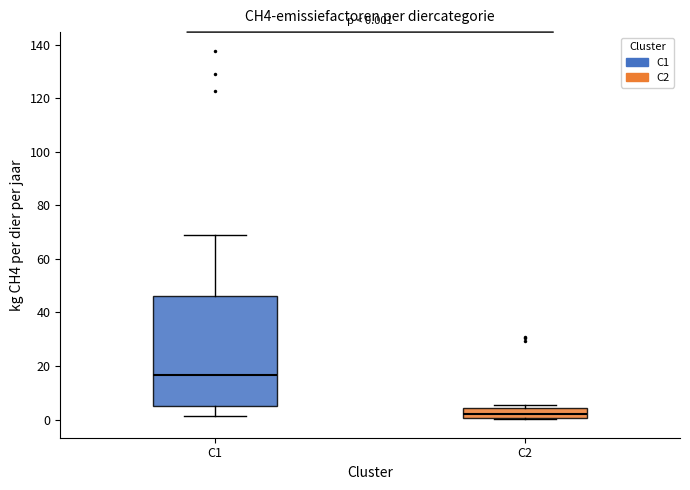

Which box is the tallest, from its lower edge to its upper edge?

C1